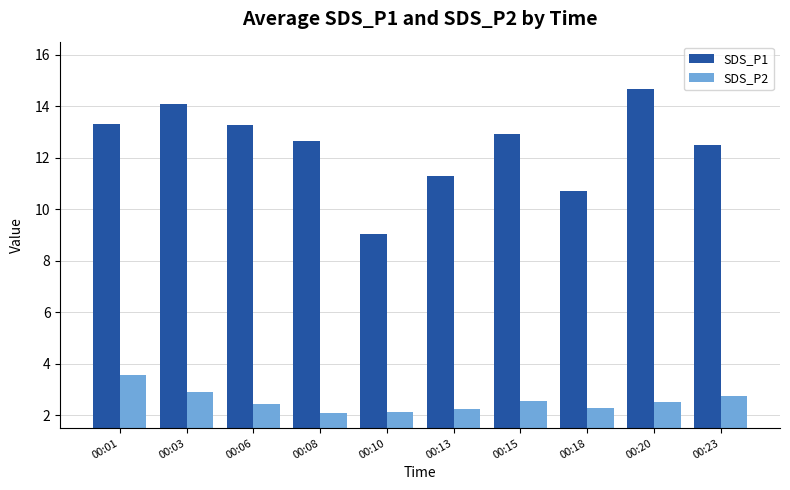

Which series has the largest total across all categories?

SDS_P1